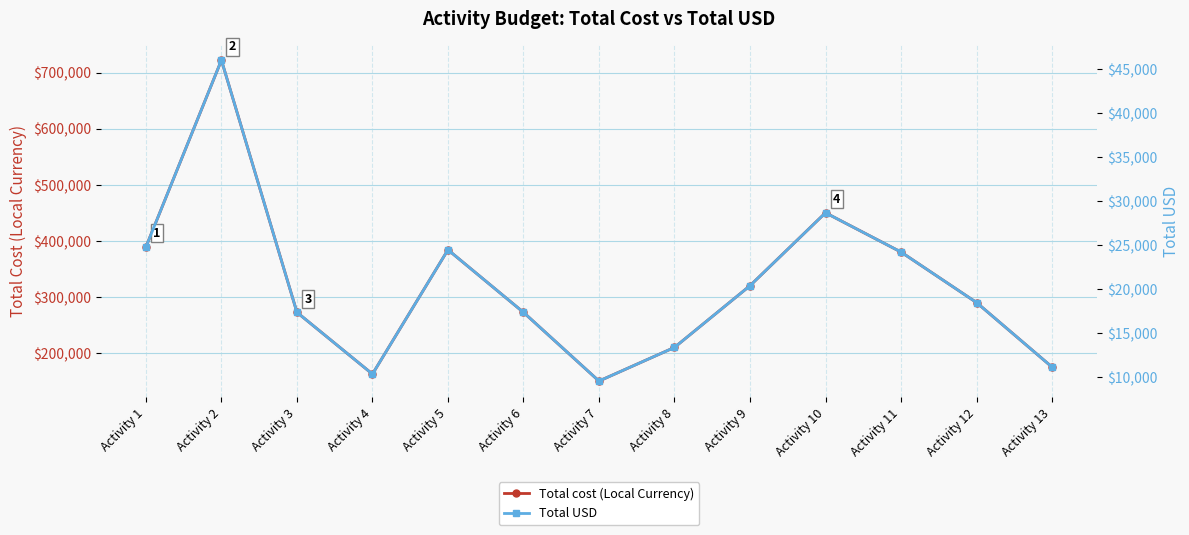

At which category does Total USD reach its first local peak?

Activity 2